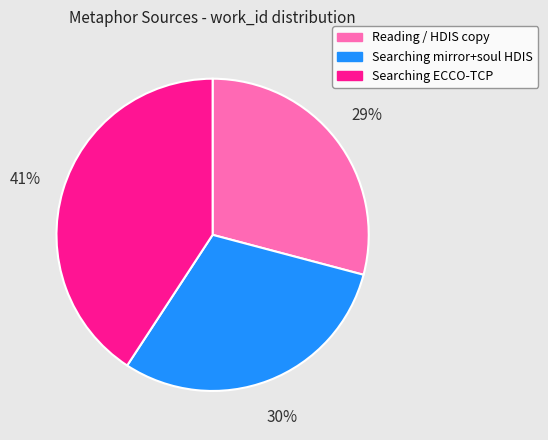

How many slices are in this pie chart?

3